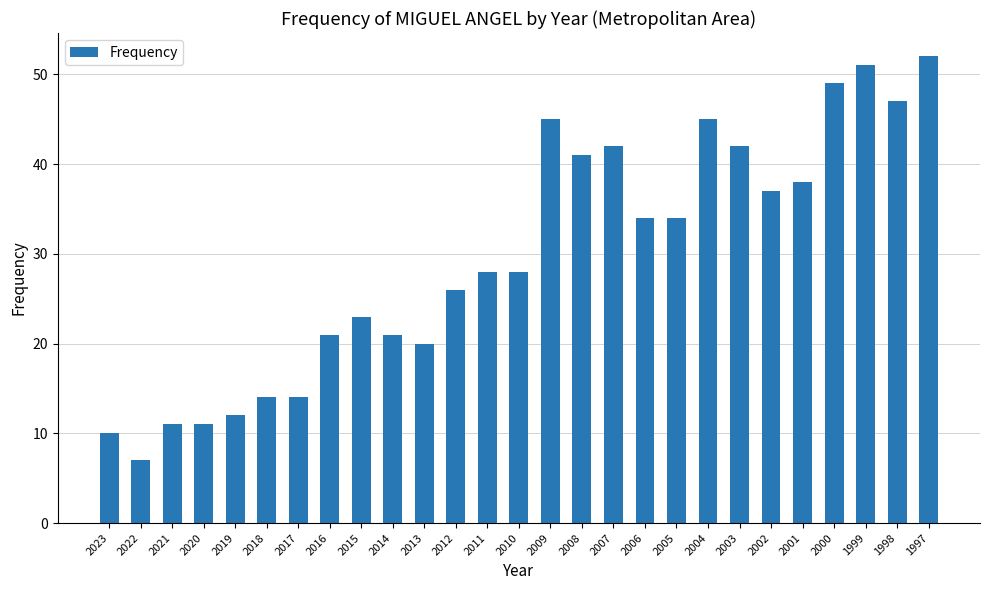

What is the value of the 3rd bar from the left?

11